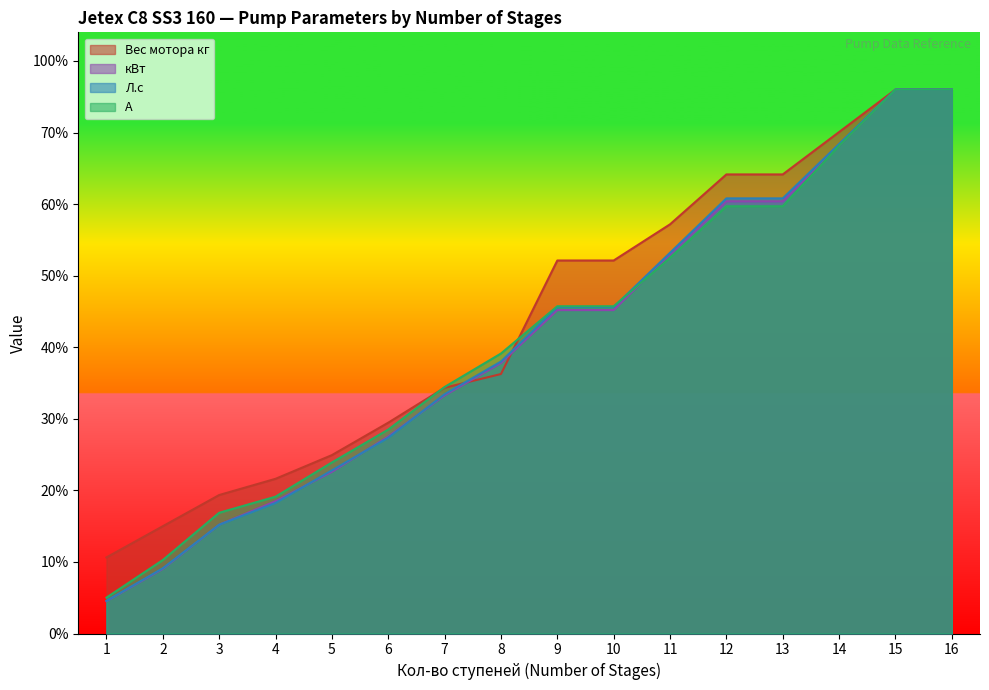

Does the chart have visible grid lines?

No